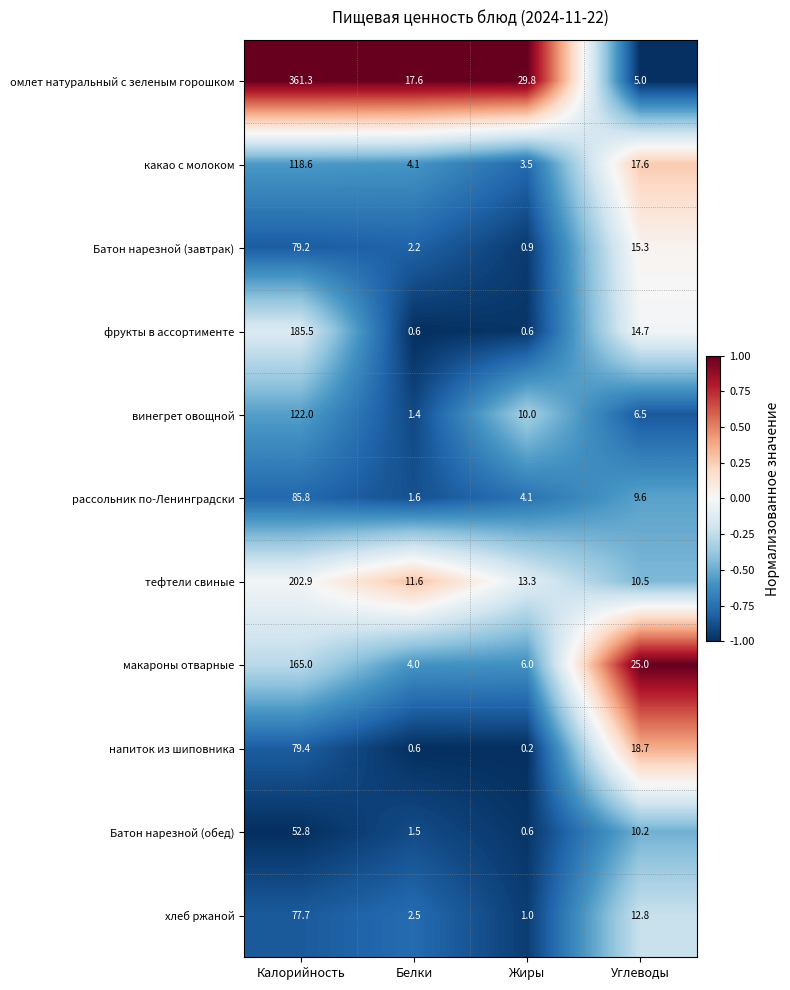

Rank the series by their maximum value, from lowest to highest.

Батон нарезной (обед), хлеб ржаной, Батон нарезной (завтрак), напиток из шиповника, рассольник по-Ленинградски, какао с молоком, винегрет овощной, макароны отварные, фрукты в ассортименте, тефтели свиные, омлет натуральный с зеленым горошком